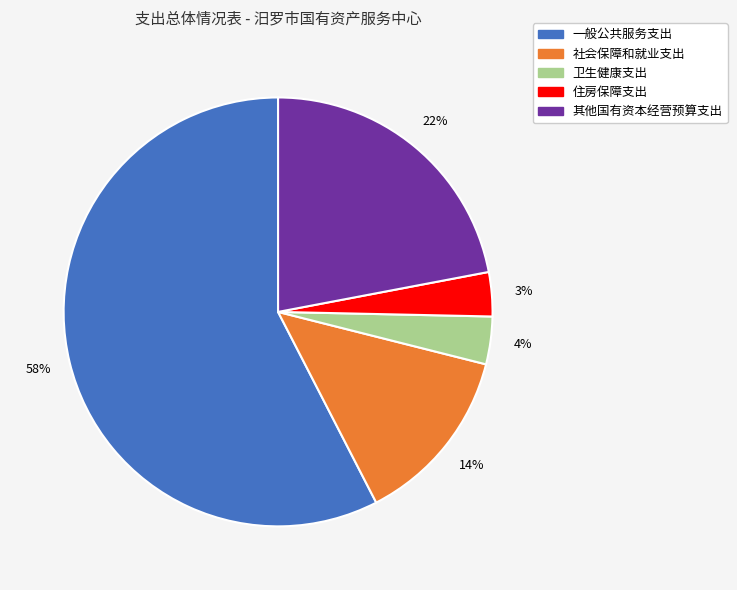

Count the number of slices in the pie.

5